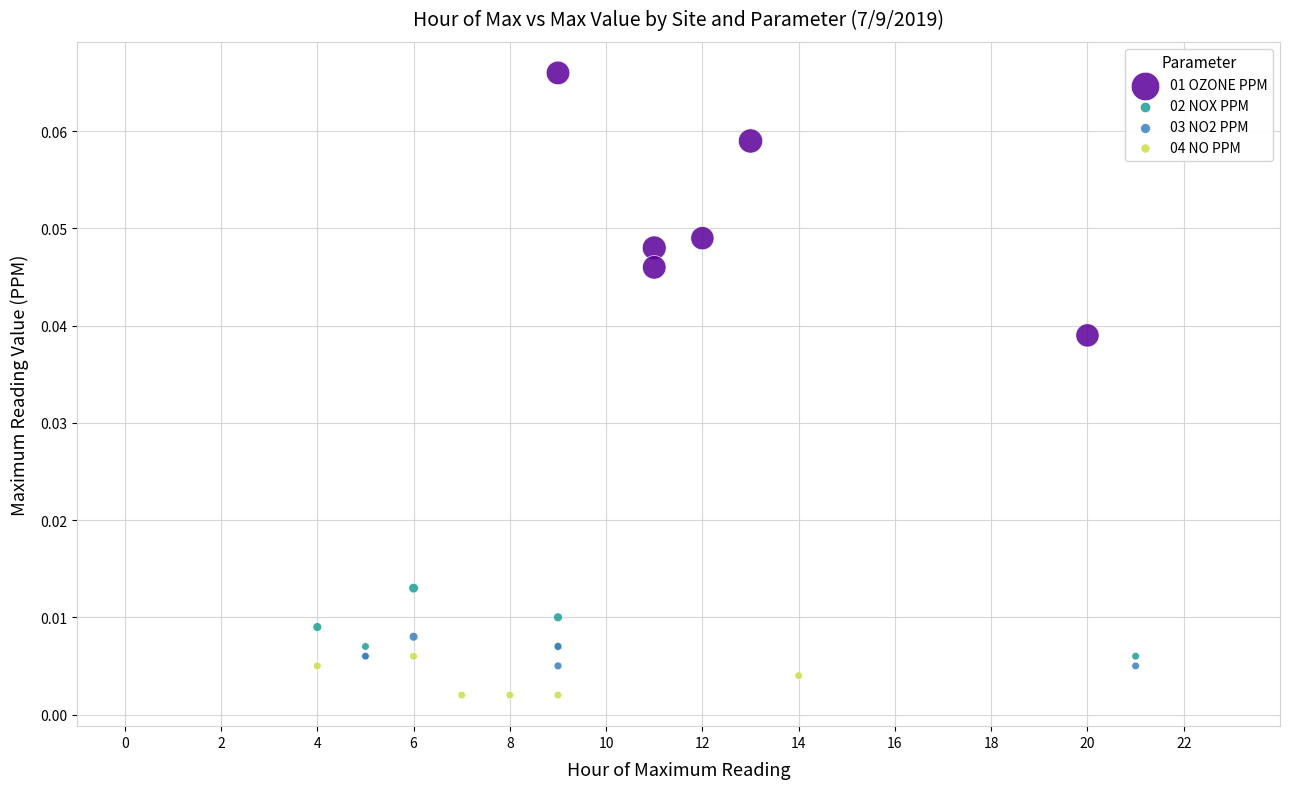

Which series reaches the maximum Y coordinate?

01 OZONE PPM